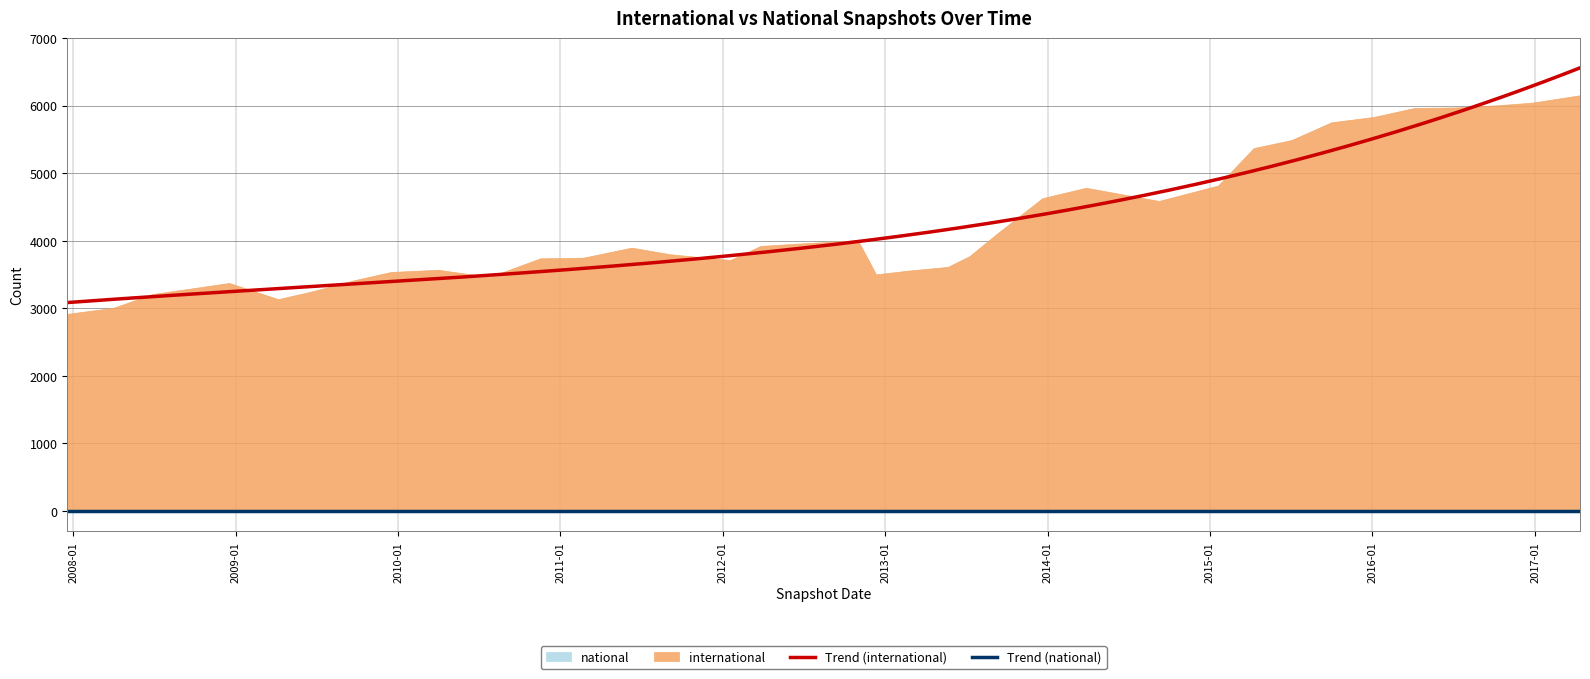

How many interior local peaks does the international series have?

12